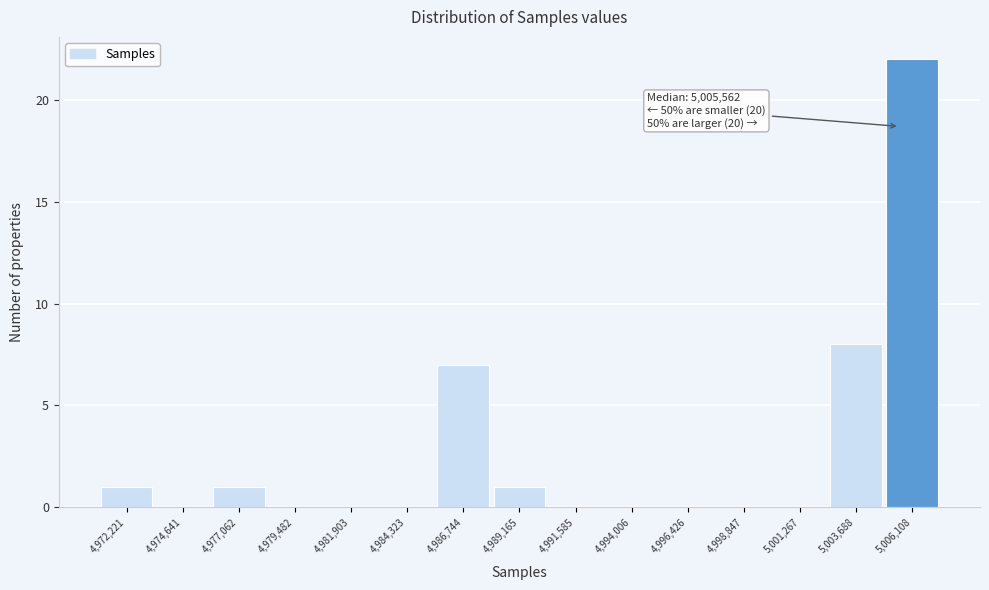

Which range on the x-axis has the tallest bar?

5005000 to 5007500